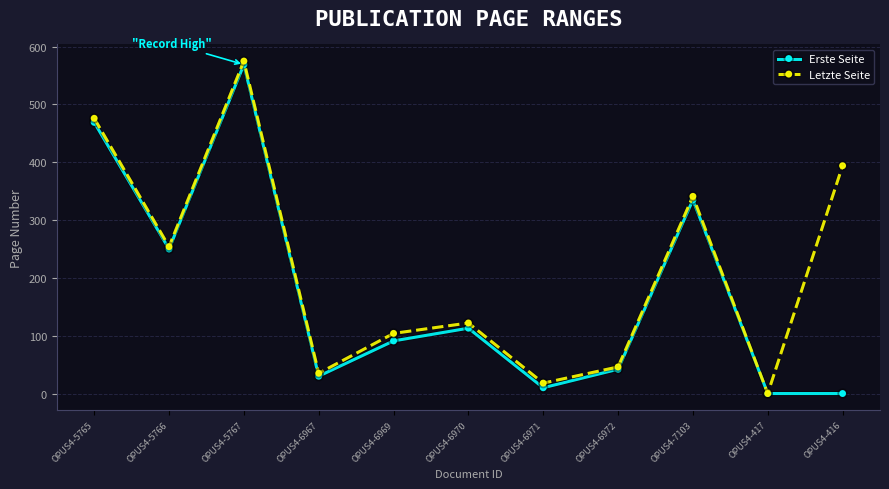

Which series changed the most between OPUS4-6969 and OPUS4-6971?

Letzte Seite